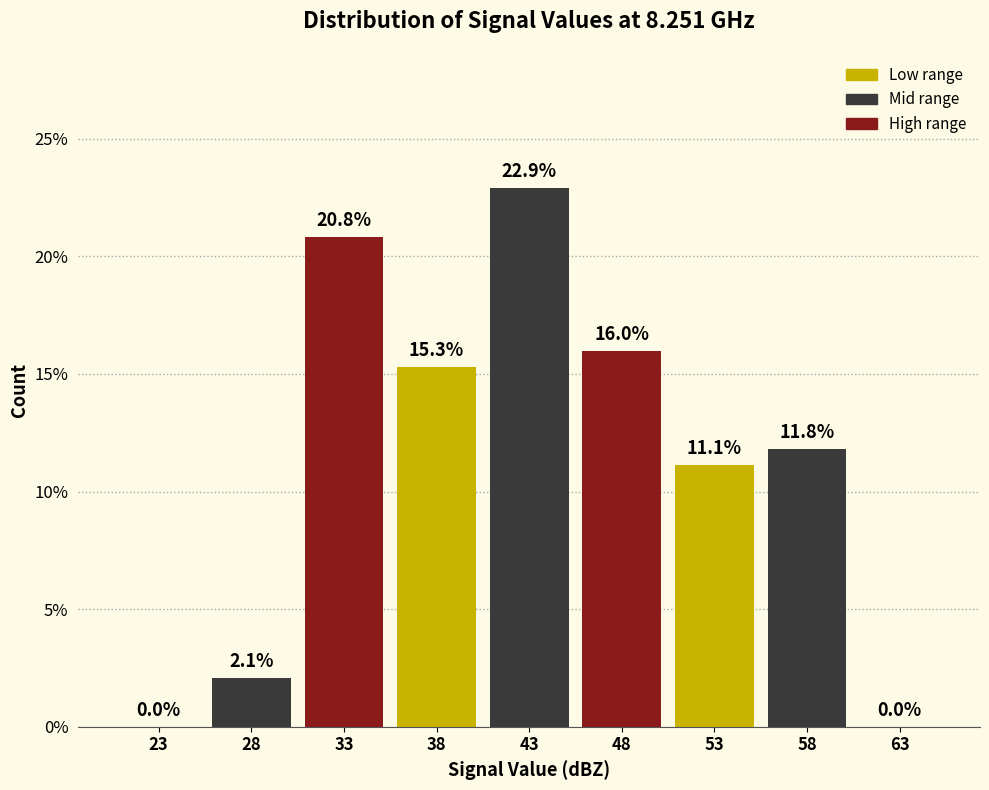

Reading left to right, list all the values displayed in this chart.

23=0.0	28=2.1	33=20.8	38=15.3	43=22.9	48=16.0	53=11.1	58=11.8	63=0.0